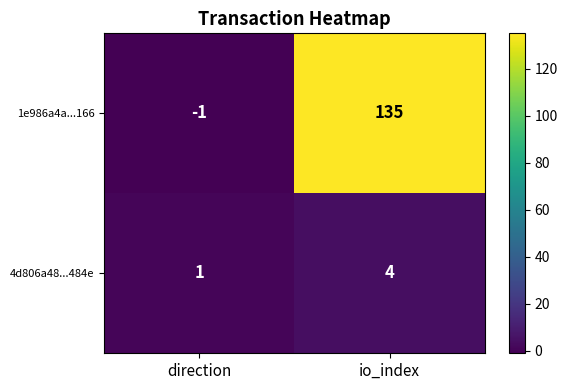

Rank the series at io_index from highest to lowest value.

1e986a4a...166, 4d806a48...484e